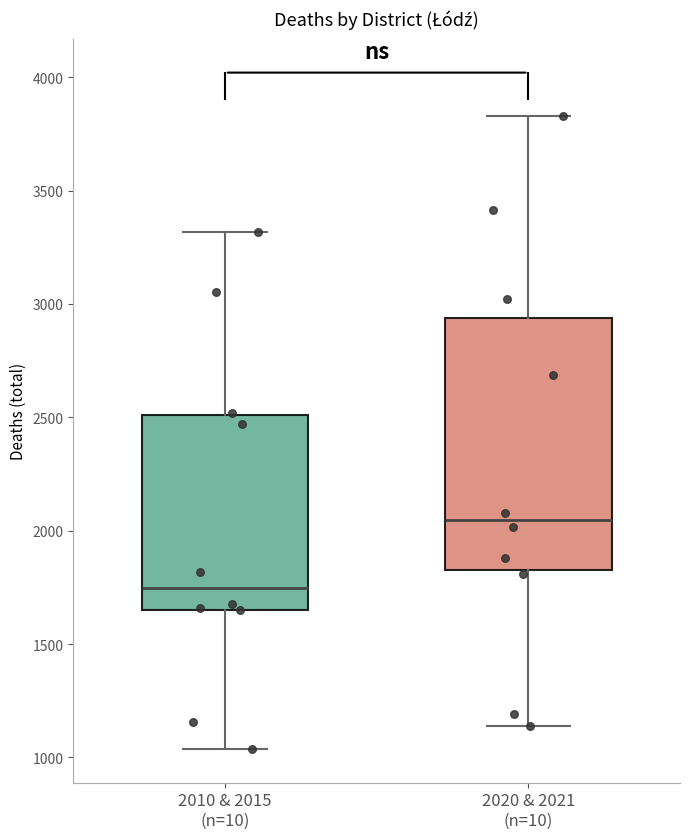

Where does the upper whisker of the box for 2010 & 2015 (n=10) end on the y-axis? The values are not printed on the chart, so give them approximately, as read against the axis.

3300